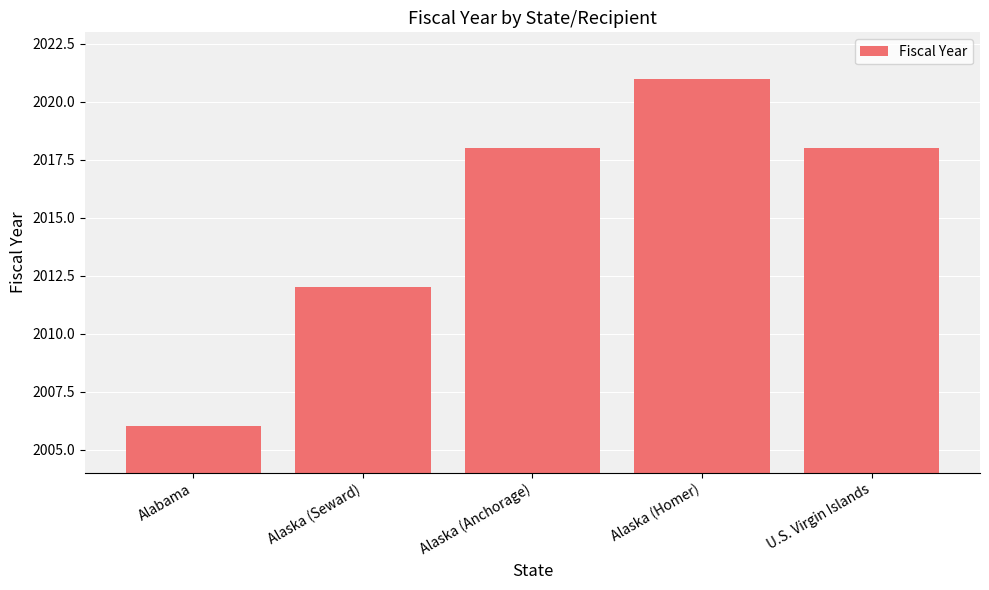

What is the approximate value at Alaska (Anchorage)?

2018